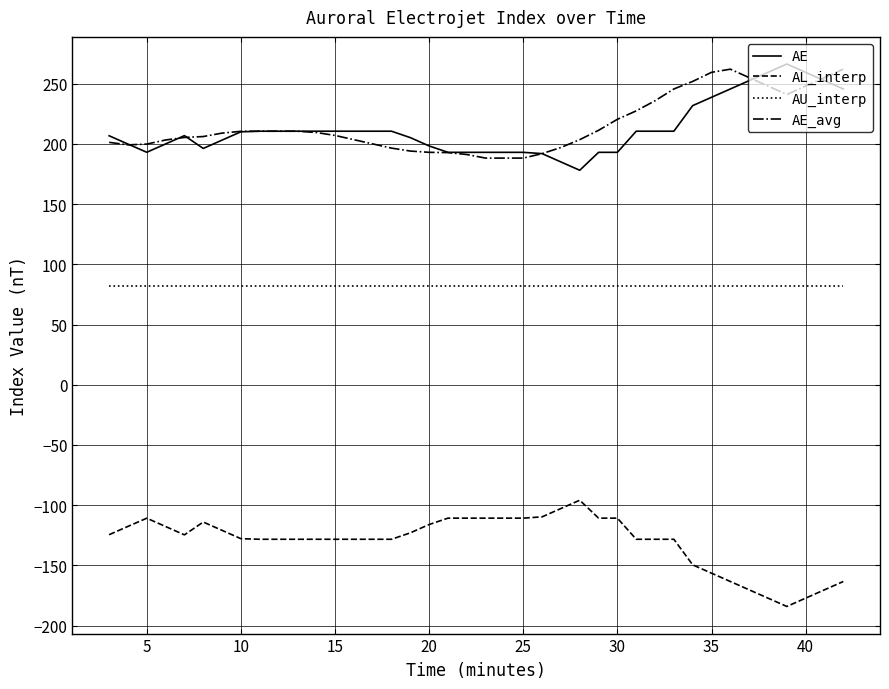

How many lines are shown in the chart?

4